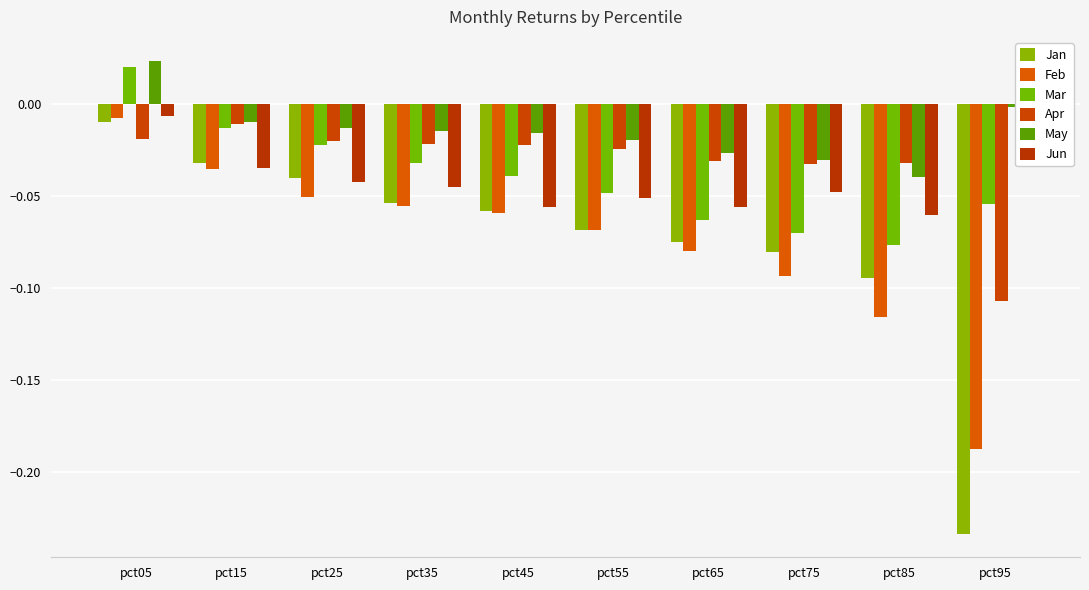

How many series are shown in this chart?

6